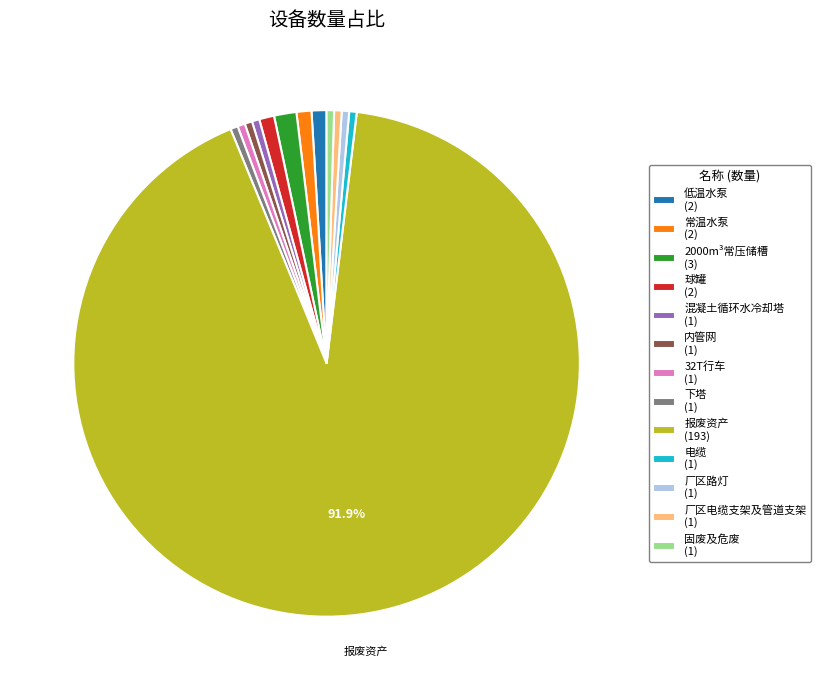

What is the ratio of the value at 厂区电缆支架及管道支架 to the value at 常温水泵?

0.5